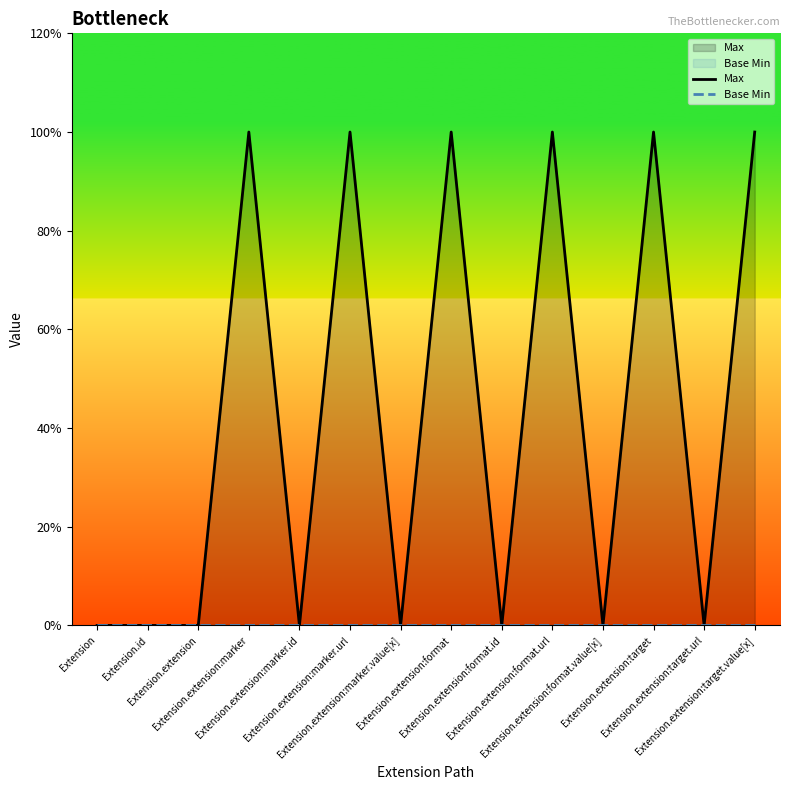

What is the highest value of the Max series?

1